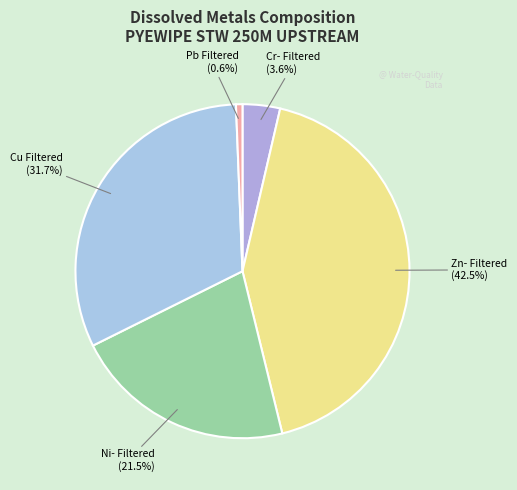

What is the largest slice in the pie chart?

Zn- Filtered